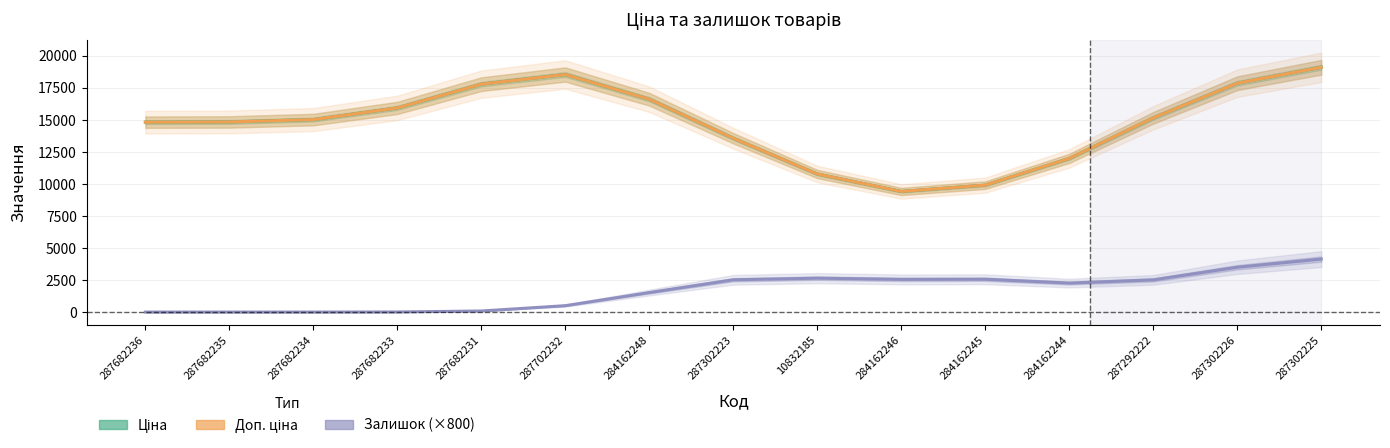

What are all the series names shown in the legend?

Ціна, Доп. ціна, Залишок (×800)